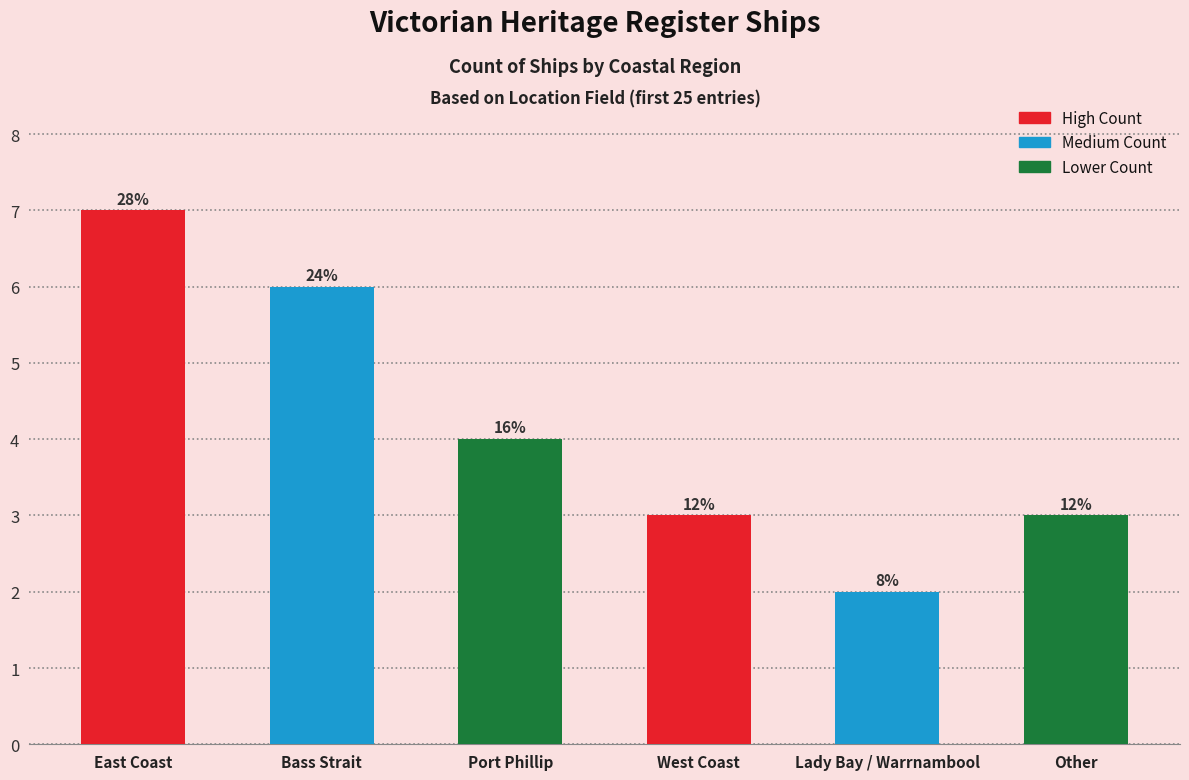

What is the change in value from East Coast to Lady Bay / Warrnambool?

-5